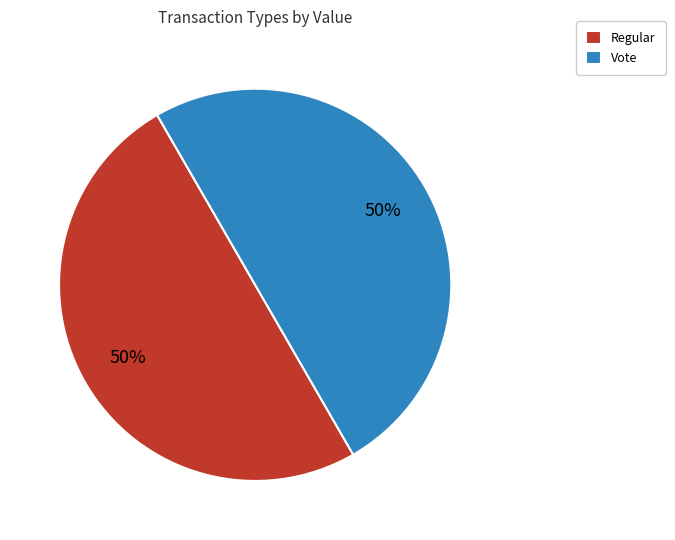

To the nearest percent, what is the average slice percentage?

50%